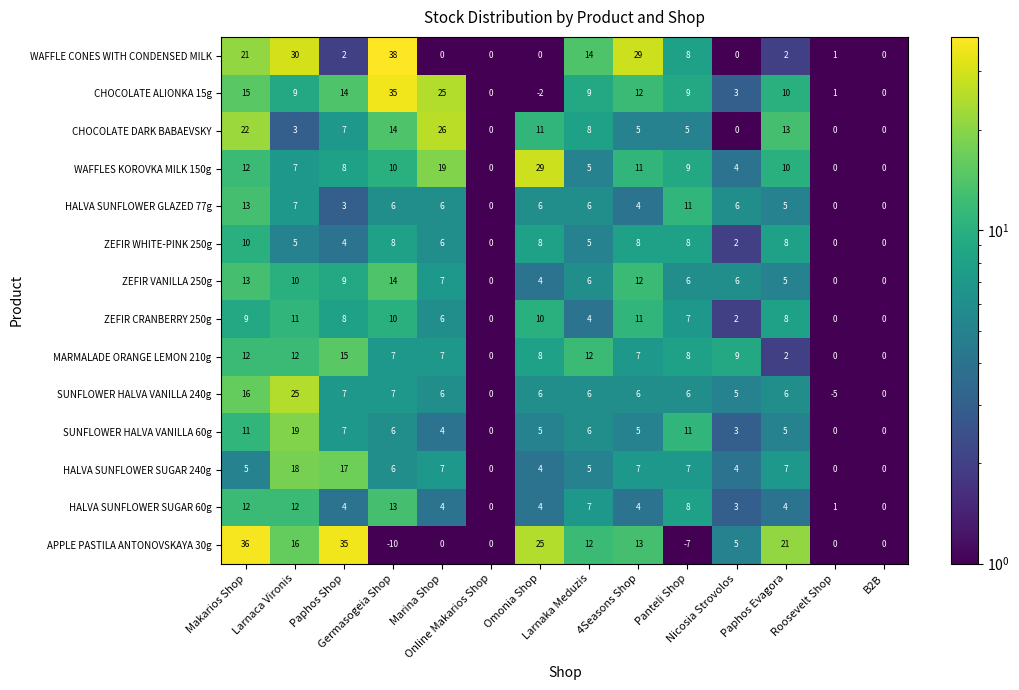

Which series has the largest total across all categories?

APPLE PASTILA ANTONOVSKAYA 30g